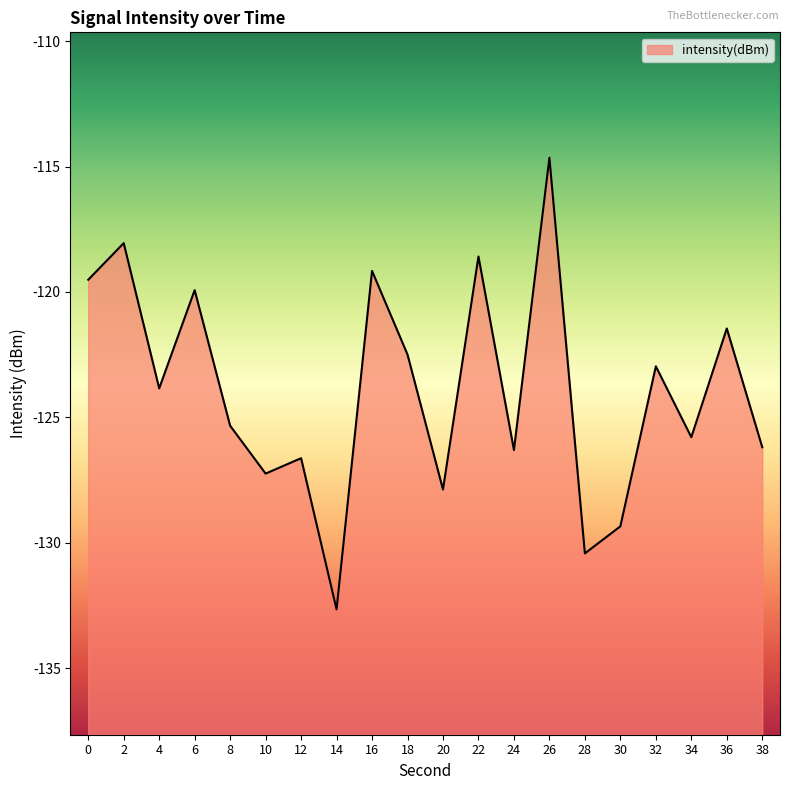

True or false: there are more than 1 points higher than both neighbors.

True